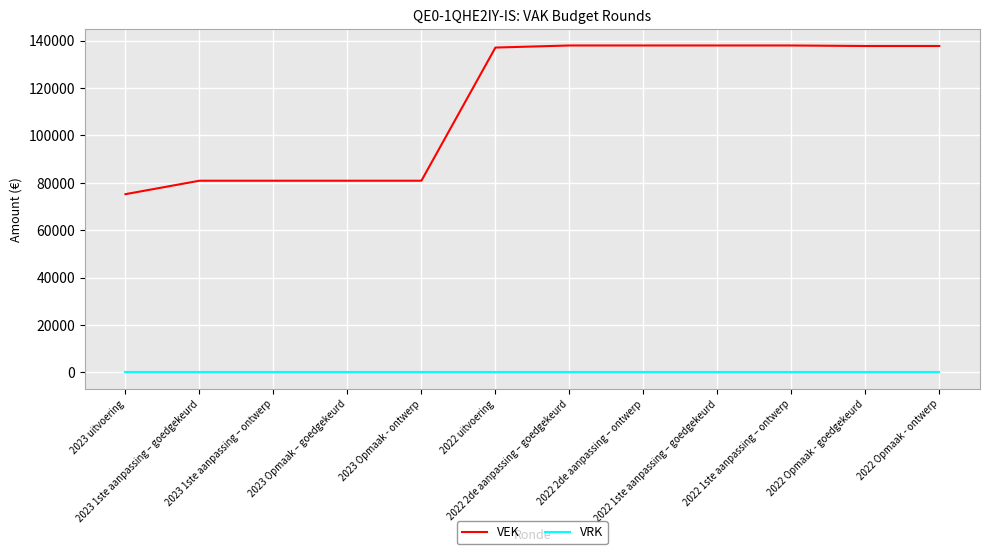

What position from the left is 2022 uitvoering?

6